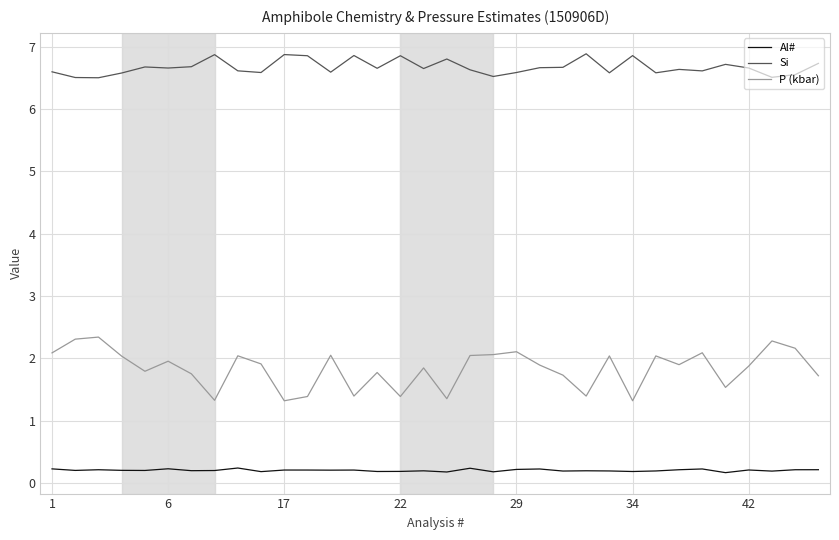

How many lines are shown in the chart?

3